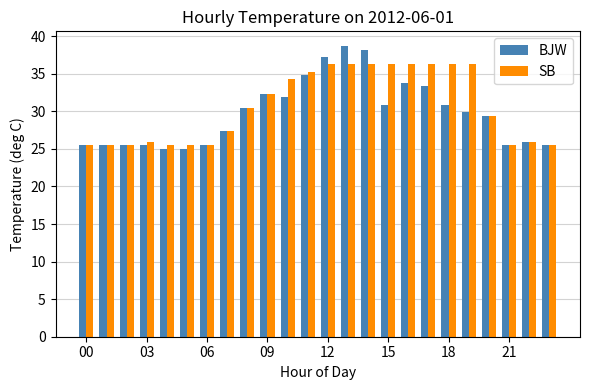

What is the maximum value shown in the chart?

38.7